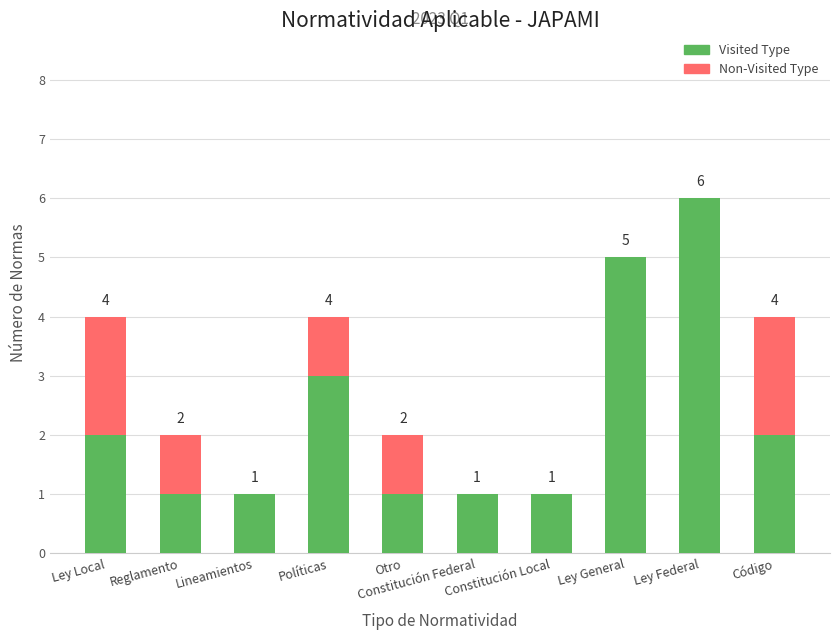

What is the sum of all Visited Type values?

23